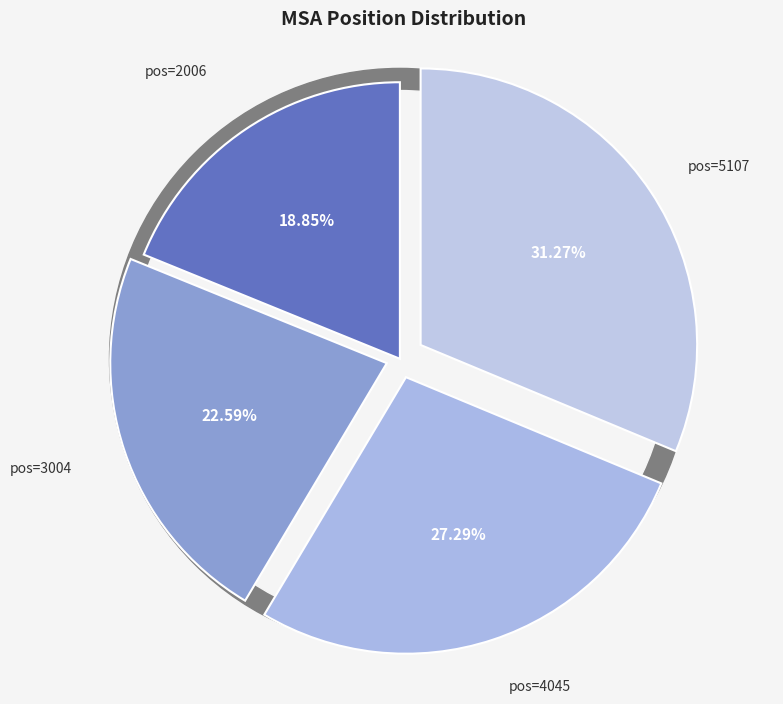

What percentage is NOT represented by 2006?

81.1%